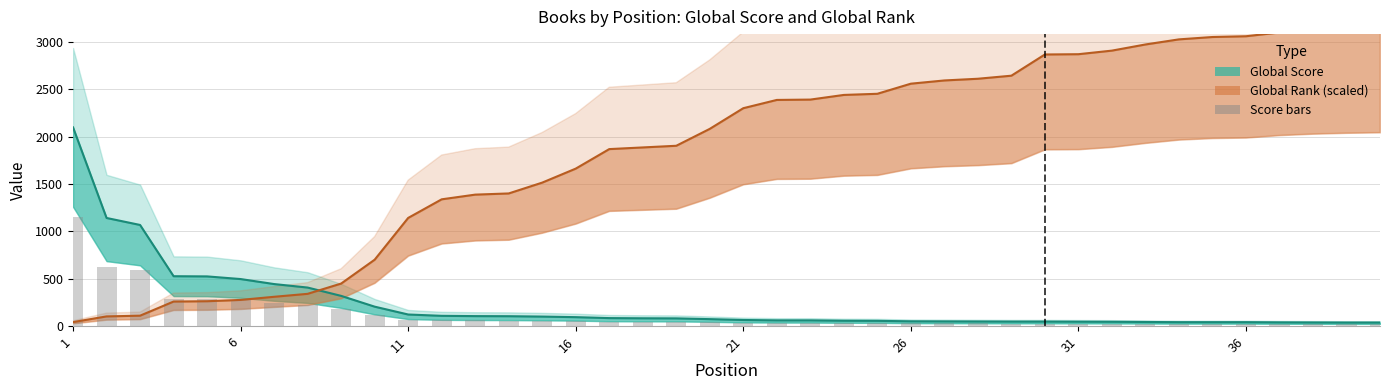

What is the average value?

124.5